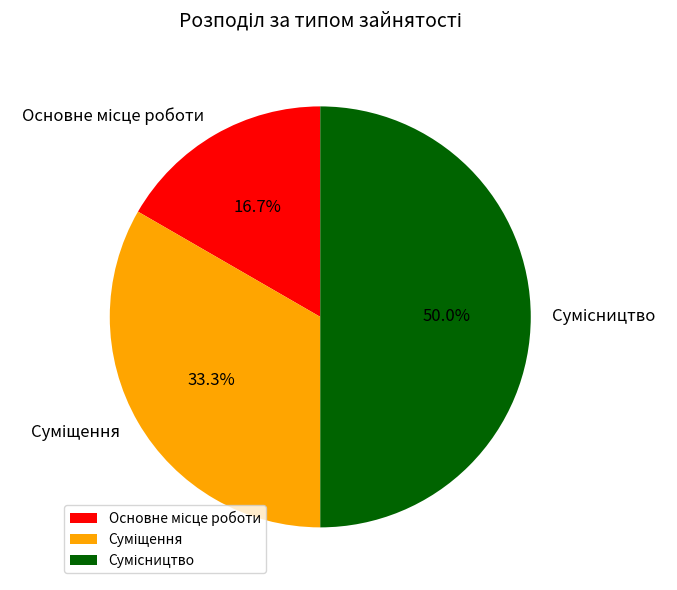

Count the number of slices in the pie.

3